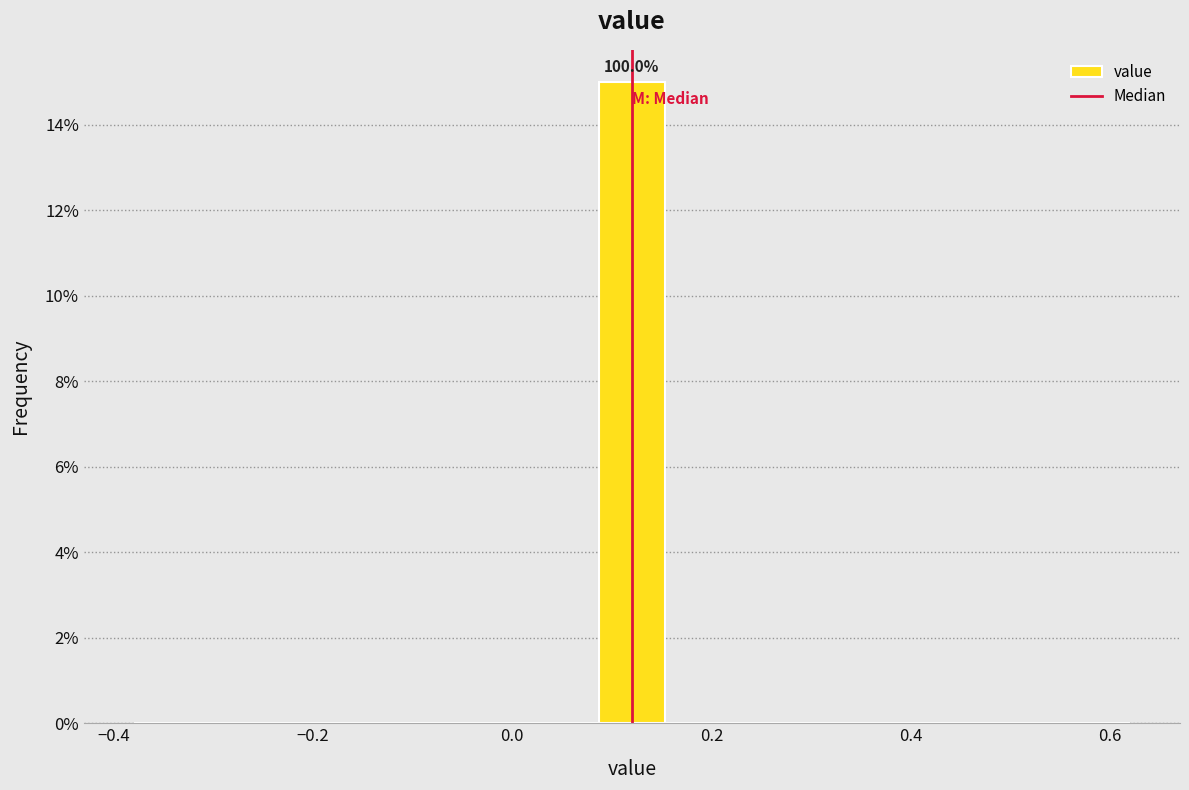

Around what value on the x-axis is the tallest bar? Give the approximate position of its centre, as read against the axis.

0.12